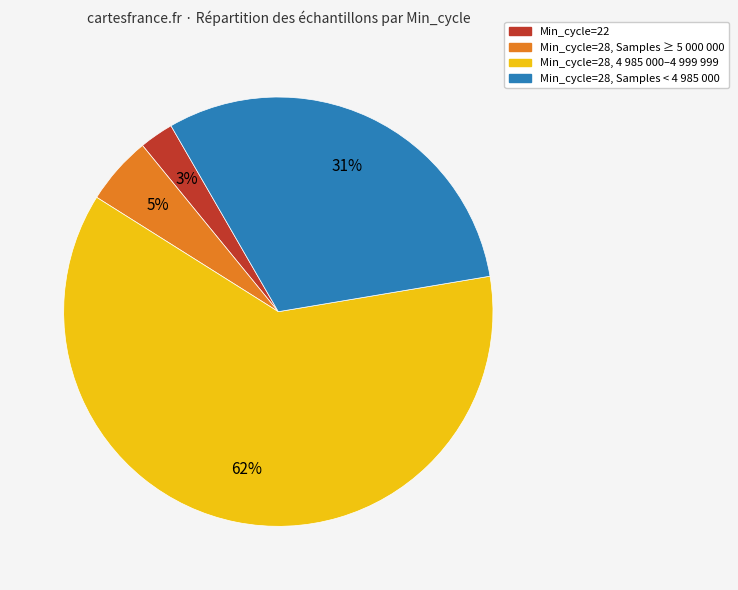

To the nearest percent, what is the average slice percentage?

25%